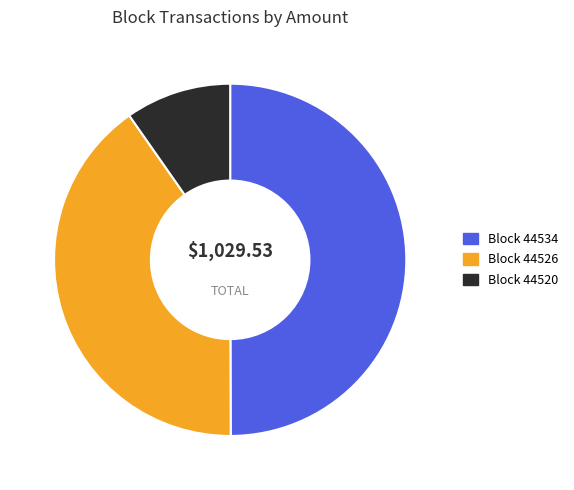

Rank the categories by value from lowest to highest.

Block 44520, Block 44526, Block 44534